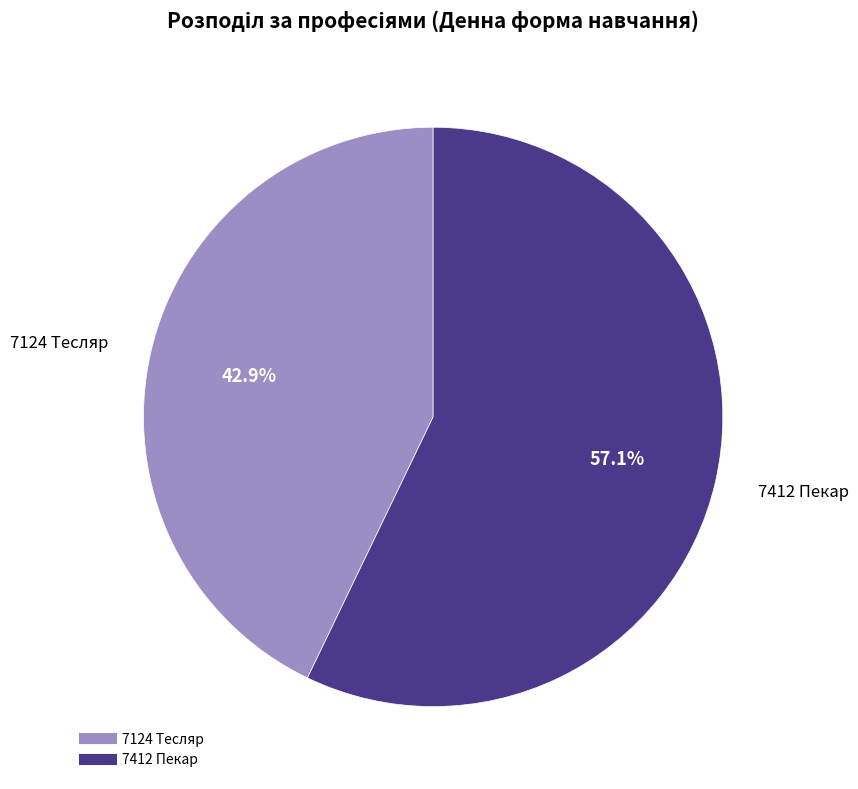

Is there a majority slice in this chart?

Yes